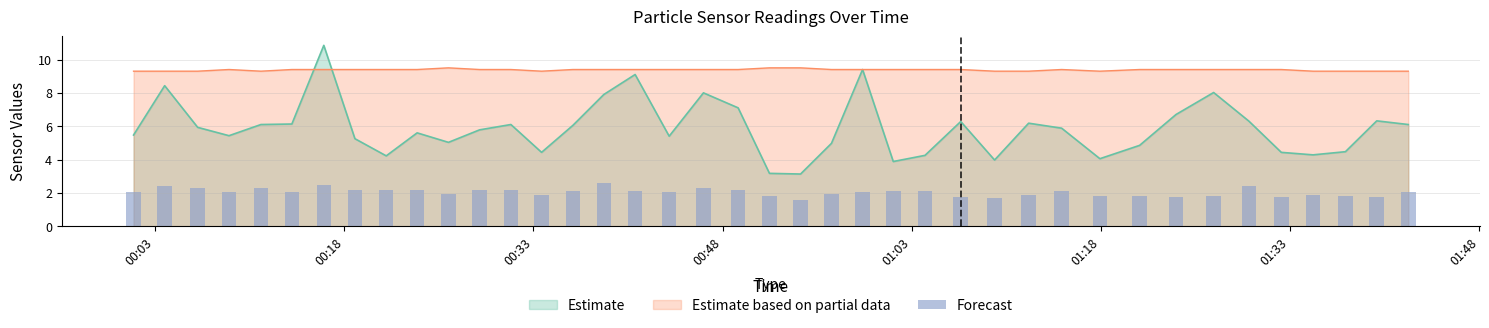

What is the highest value of the Estimate based on partial data series?

9.5